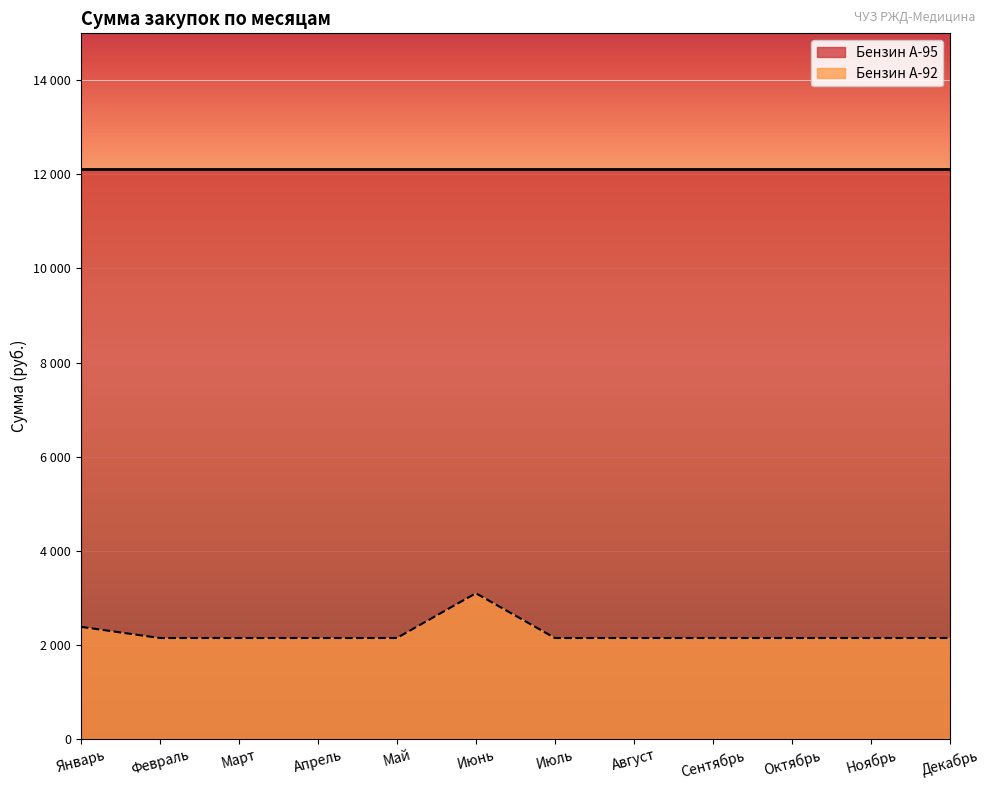

Where is the first local maximum?

Июнь